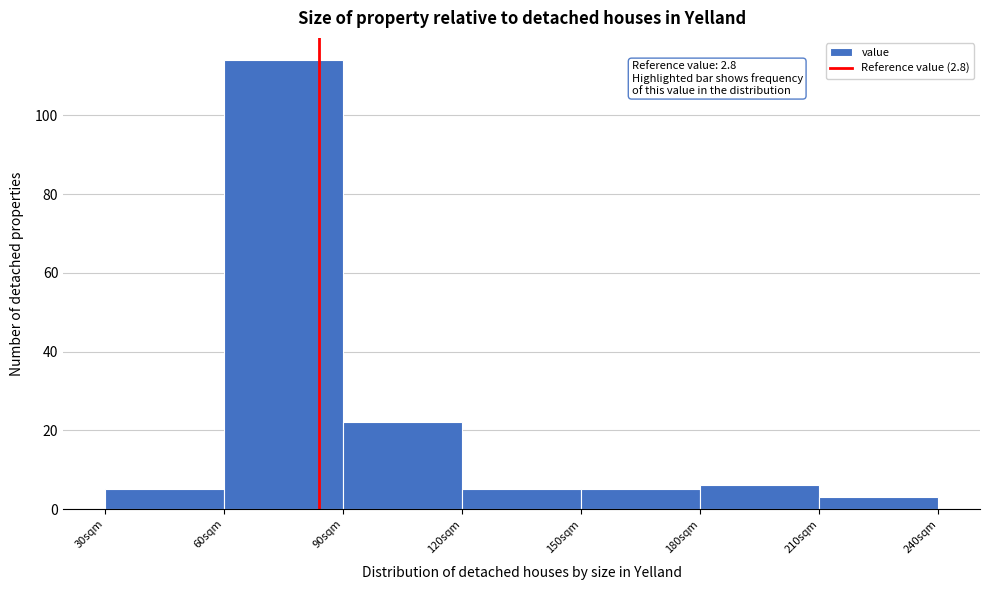

Reading left to right, what are all the values shown in this chart?

5	114	22	5	5	6	3